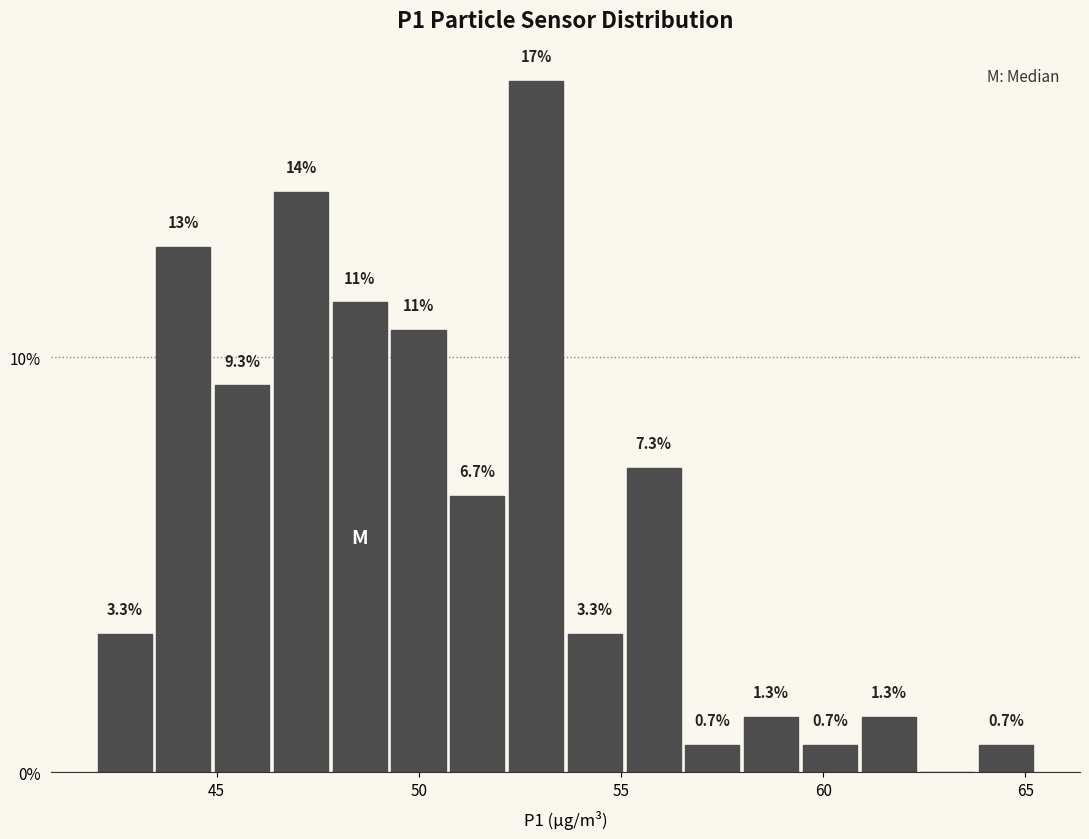

Read against the x-axis, roughly where is the centre of the tallest bar?

53.0